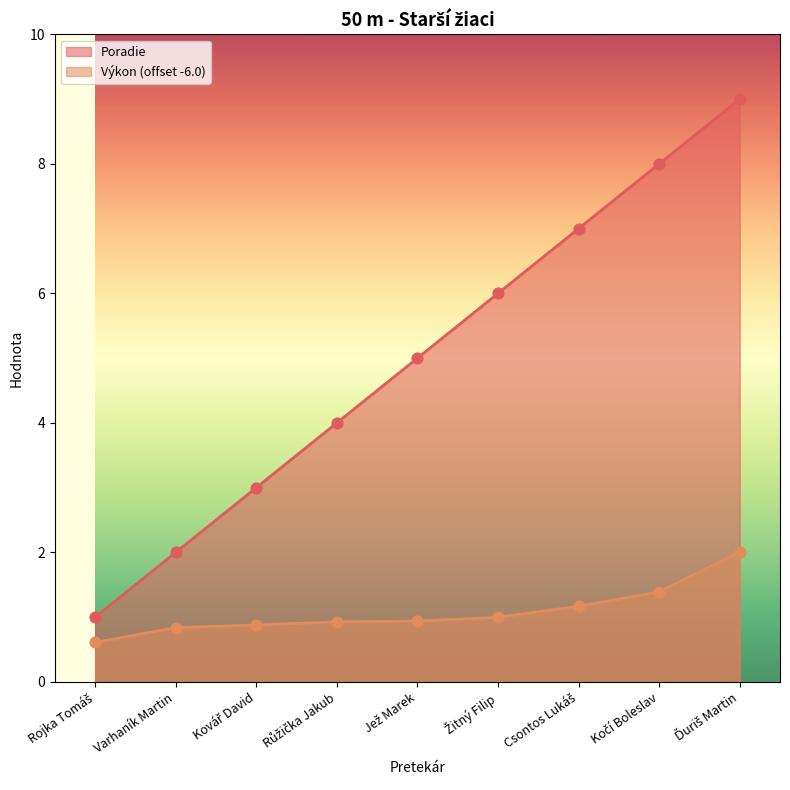

Which series reaches the minimum Y coordinate?

Výkon